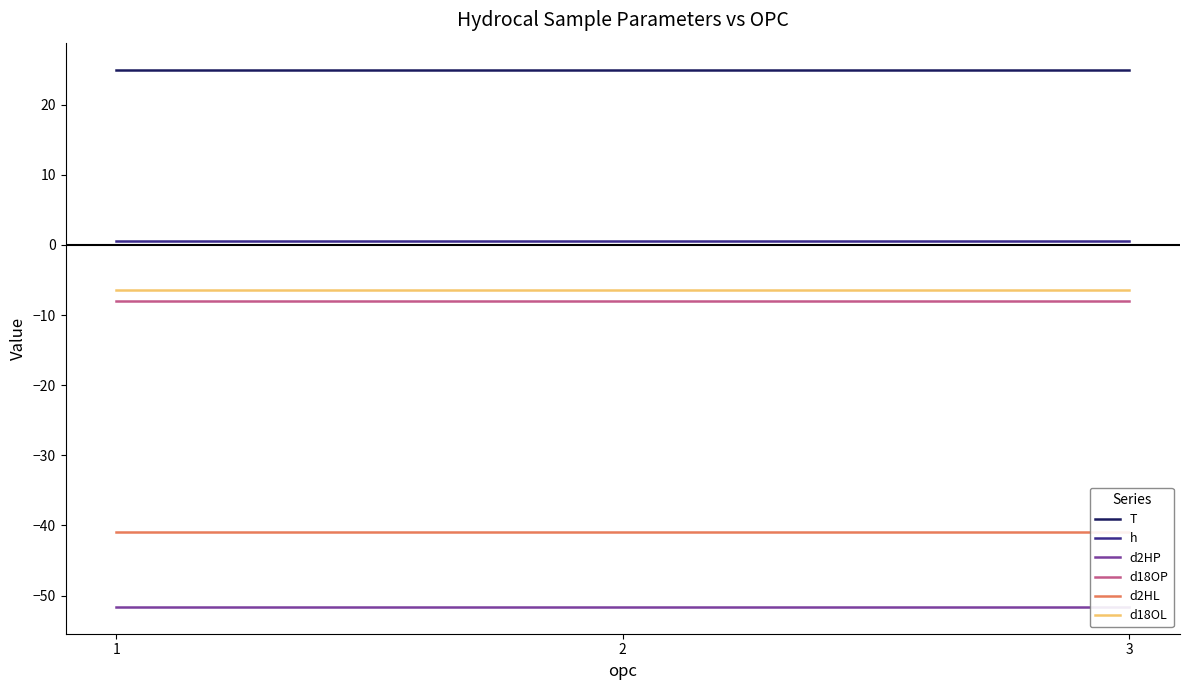

Reading left to right, extract all data points from this chart.

T: 1=25.0	2=25.0	3=25.0
h: 1=0.5	2=0.5	3=0.5
d2HP: 1=-51.6	2=-51.6	3=-51.6
d18OP: 1=-8.1	2=-8.1	3=-8.1
d2HL: 1=-40.9	2=-40.9	3=-40.9
d18OL: 1=-6.4	2=-6.4	3=-6.4